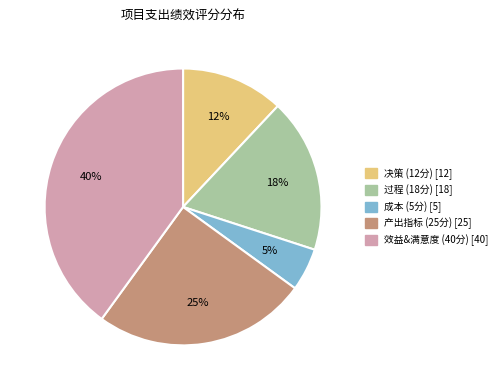

To the nearest percent, what is the average slice percentage?

20%